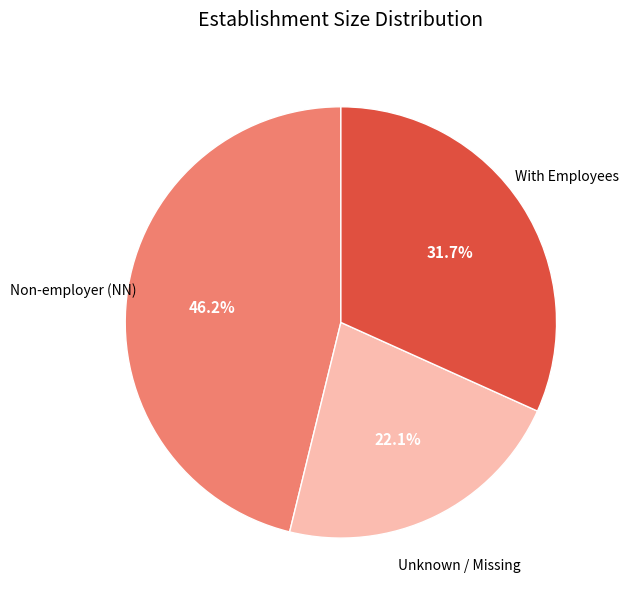

Is there any slice that represents more than half of the pie?

No